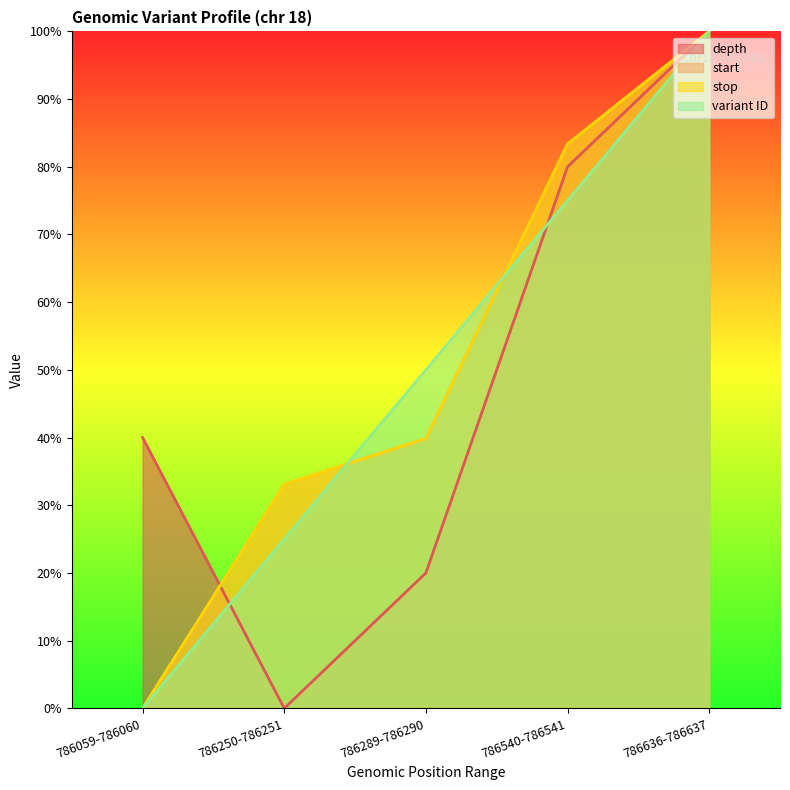

Is it true that variant ID equals 52.5 at 786059-786060?

False